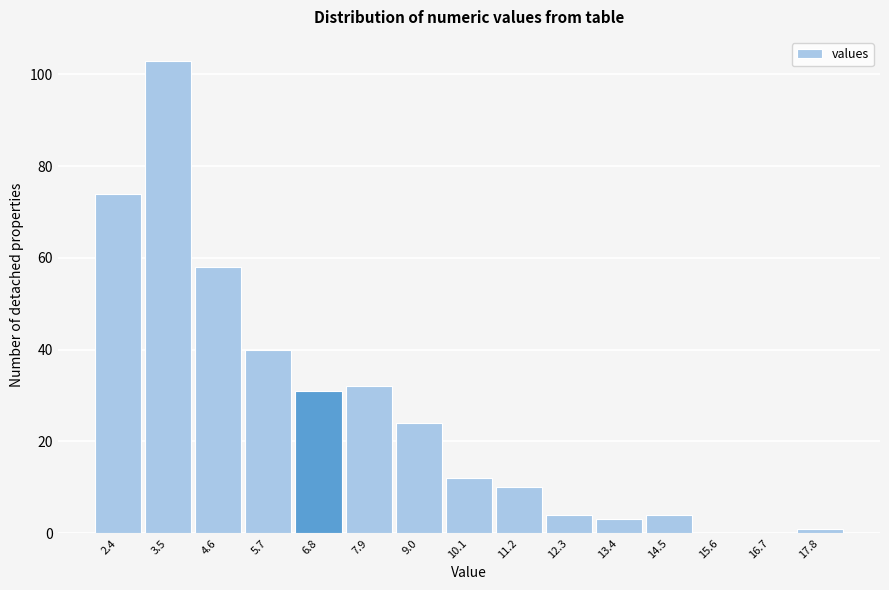

Reading left to right, list all the values displayed in this chart.

2.4=74	3.5=103	4.6=58	5.7=40	6.8=31	7.9=32	9.0=24	10.1=12	11.2=10	12.3=4	13.4=3	14.5=4	15.6=0	16.7=0	17.8=1